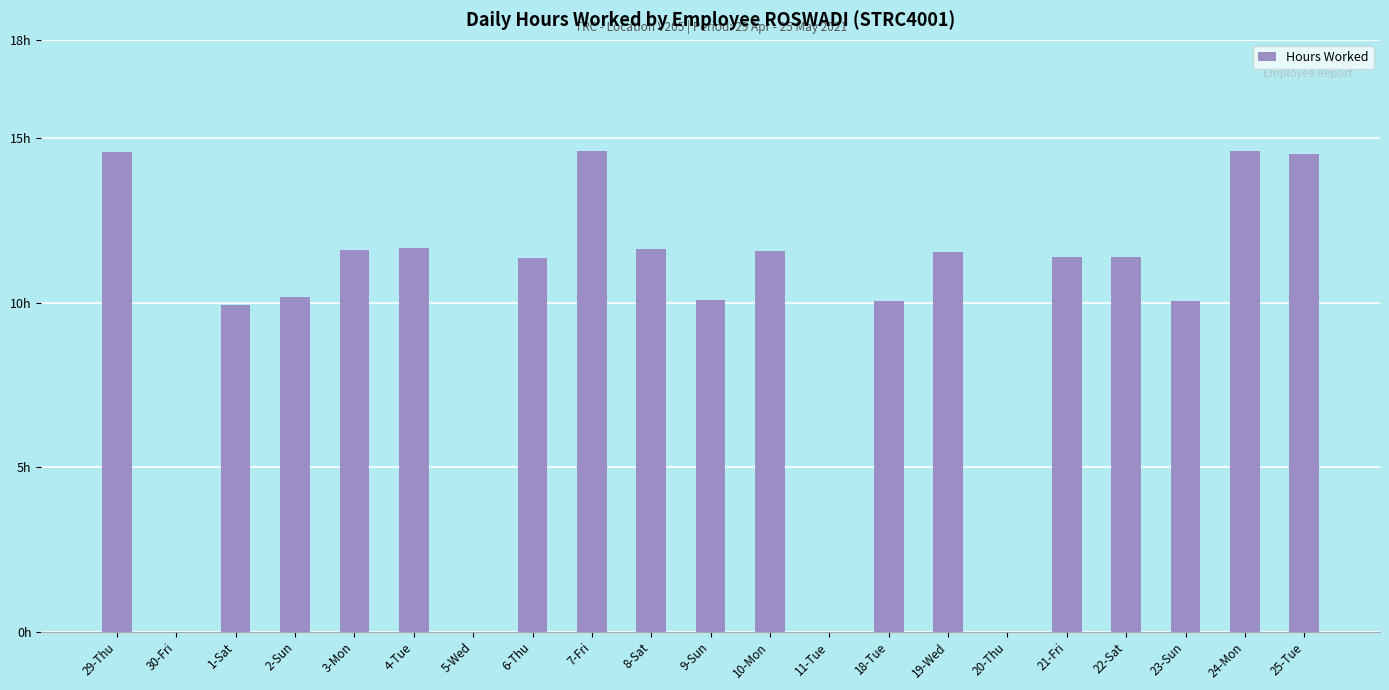

What is the difference between the maximum and minimum values?

14.6